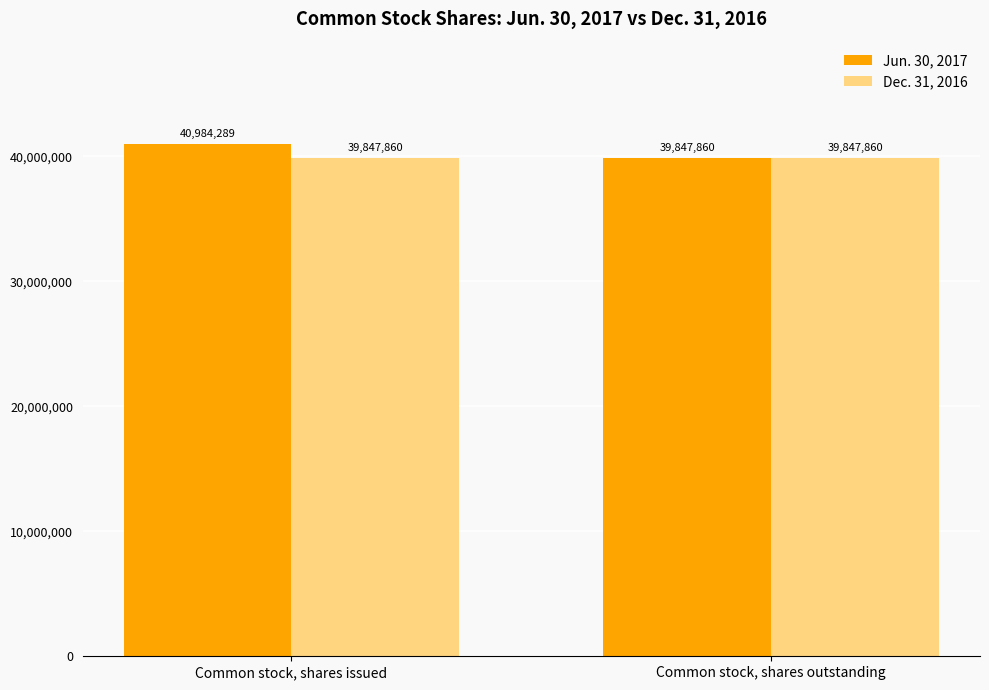

Reading right to left, what are all the values shown in this chart?

Jun. 30, 2017: 39847860	40984289
Dec. 31, 2016: 39847860	39847860